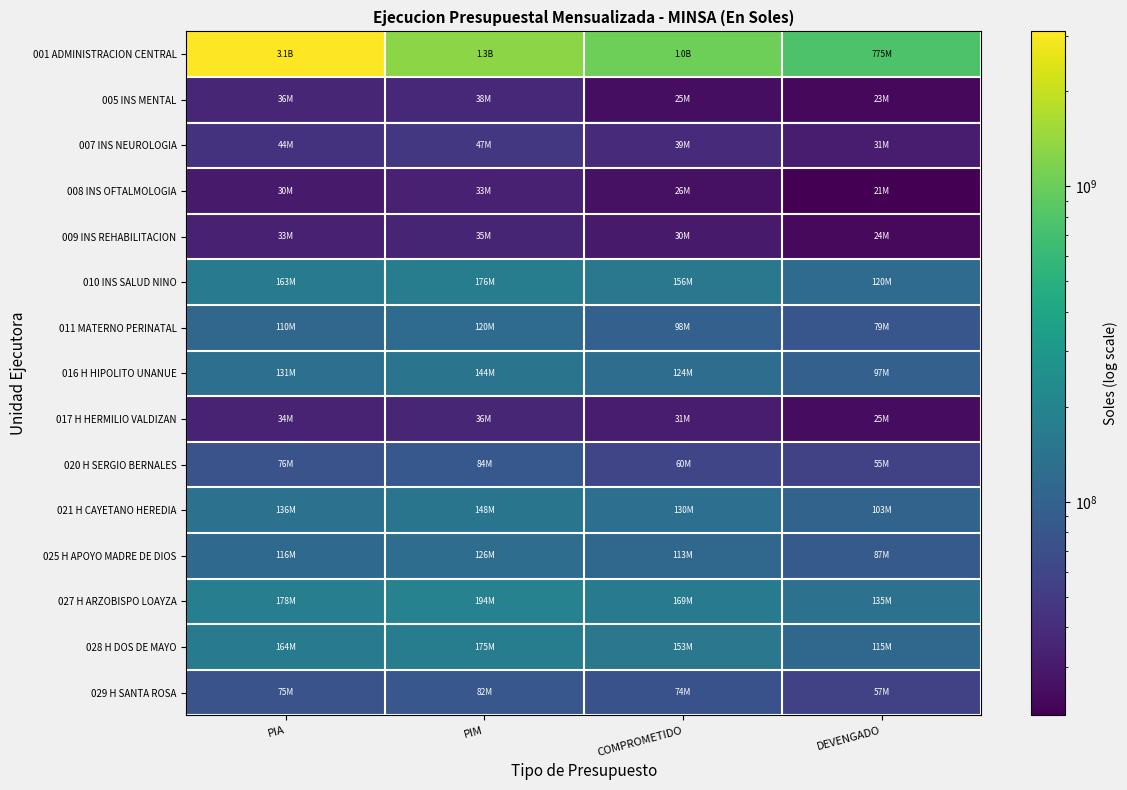

How many categories are shown in the chart?

4